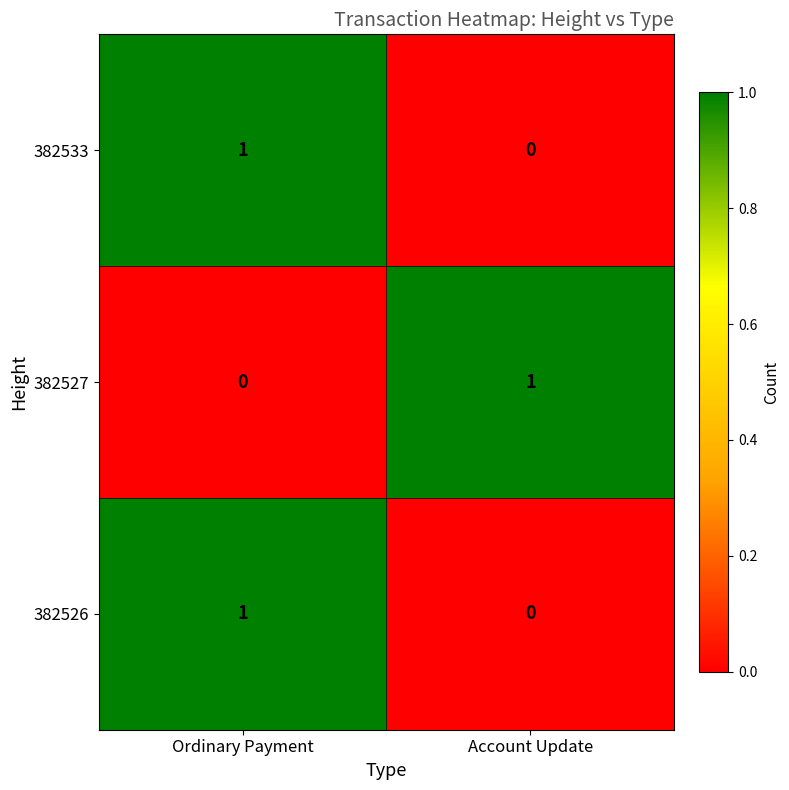

Is the value of 382526 at Ordinary Payment greater than the value of 382533 at Account Update?

Yes